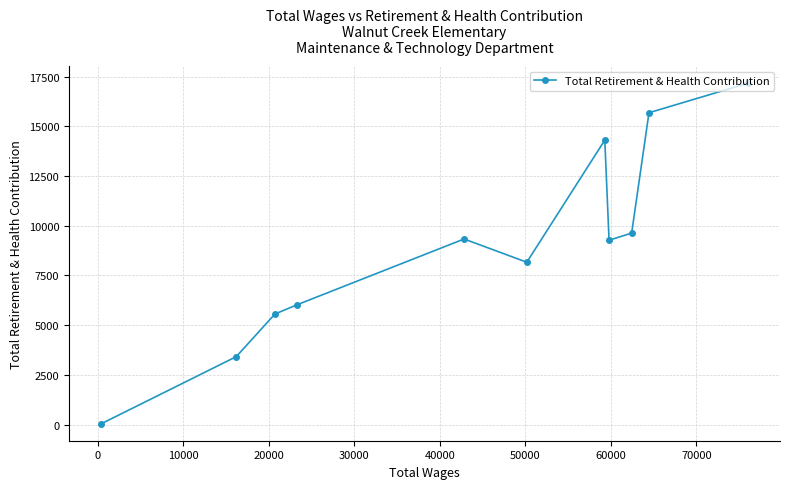

What is the maximum value shown in the chart?

17159